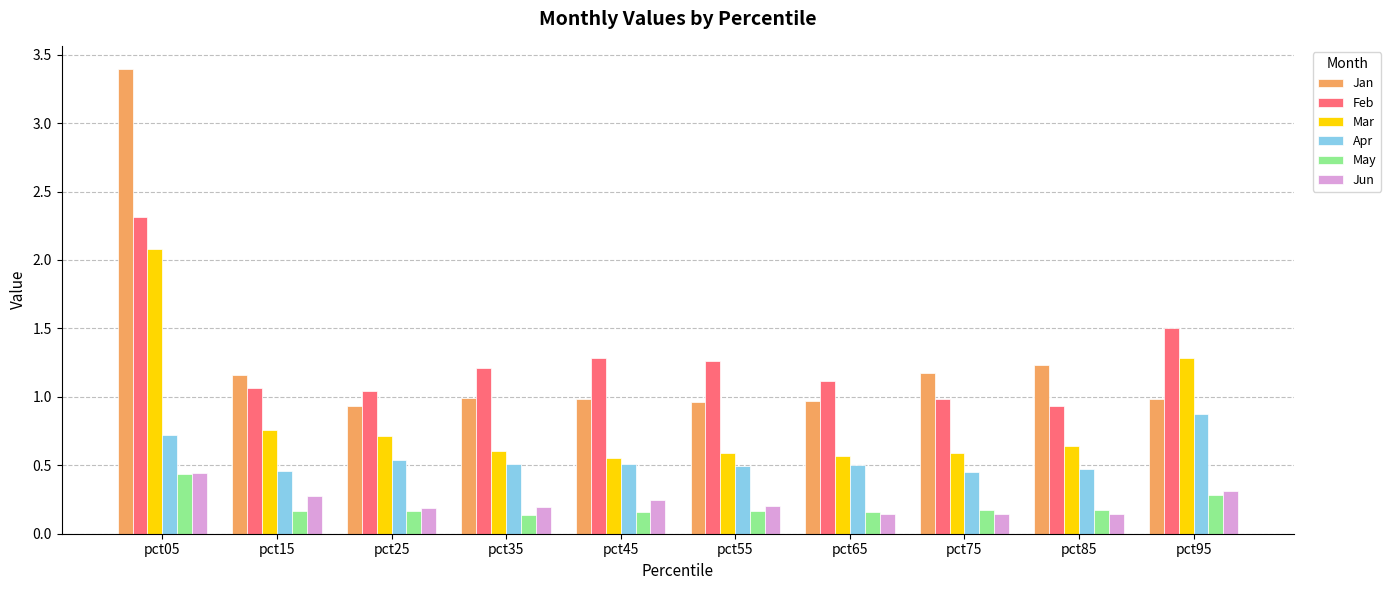

Which series has the largest range (max minus min)?

Jan